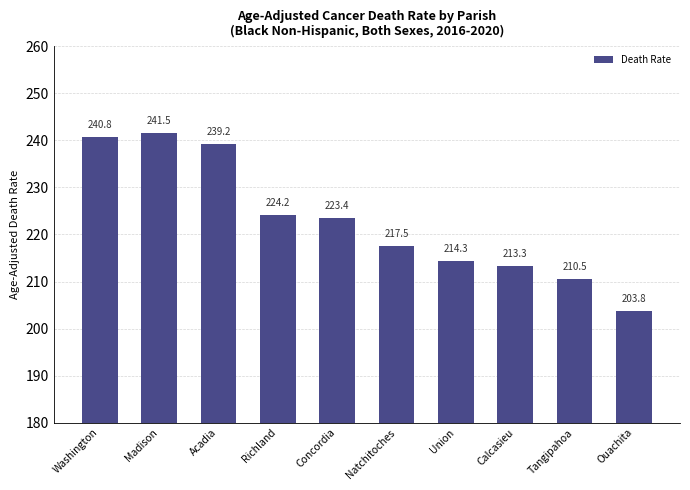

How many series are shown in this chart?

1